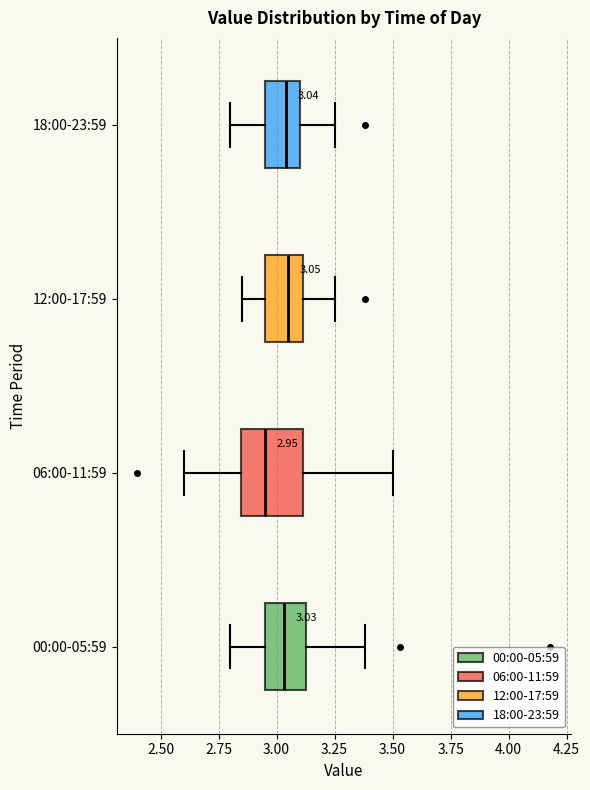

Which box has the furthest to the left median line?

06:00-11:59